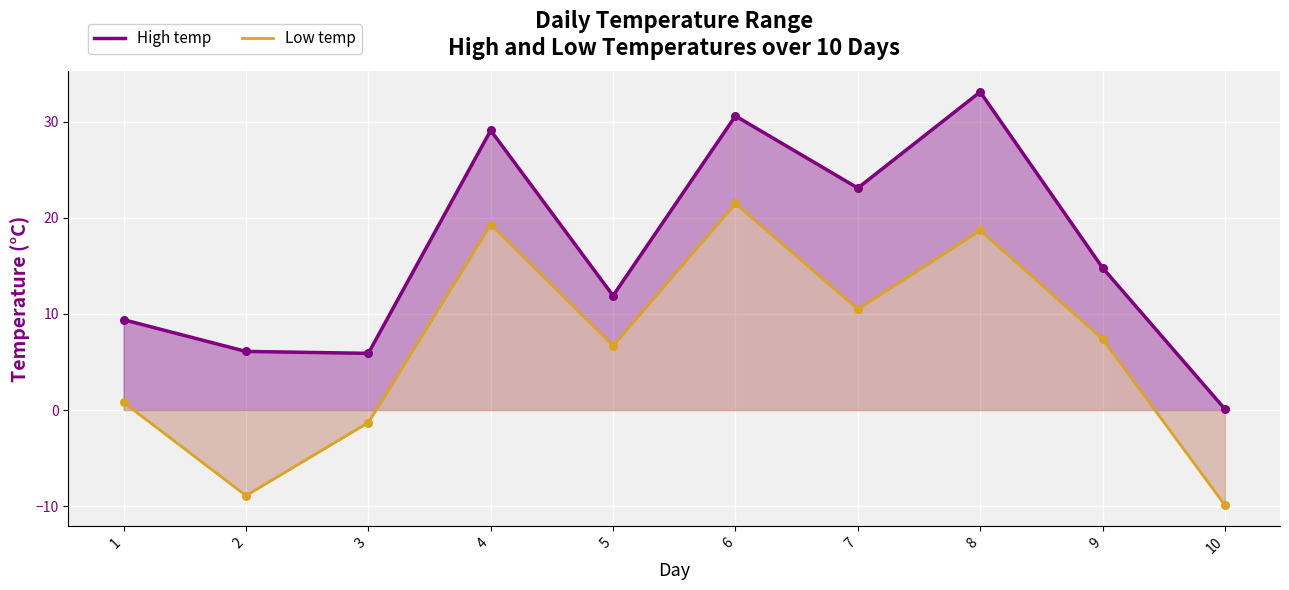

Is the value of Low temp at 5 greater than the value of High temp at 8?

No